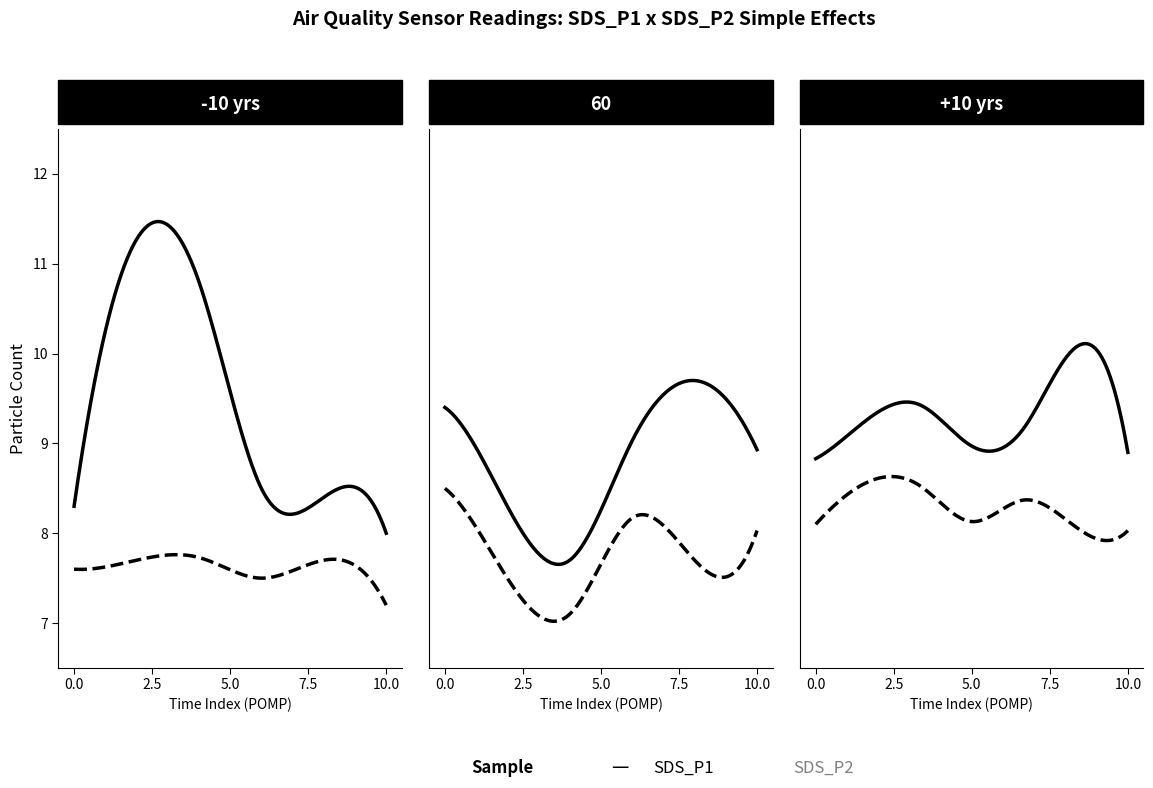

True or false: SDS_P1 has a value of 5.2 at 00:28.

False